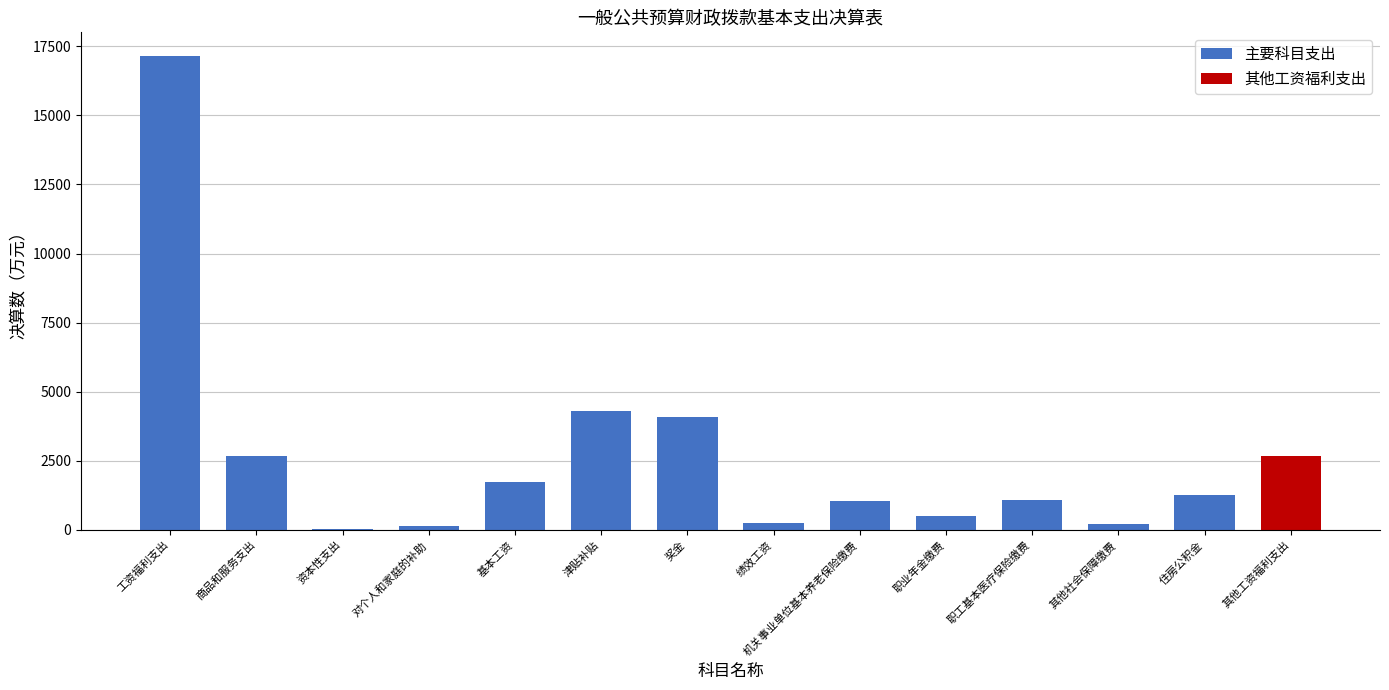

Which category has the highest value across all series?

工资福利支出